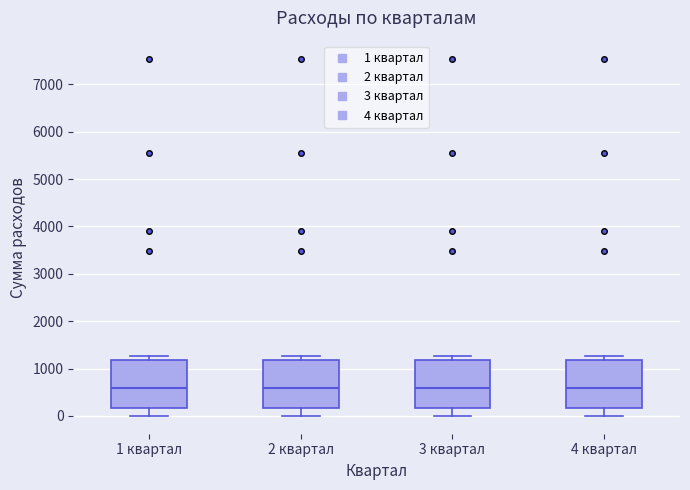

Reading left to right, read every box against the y-axis: the position of its median line, the range the box covers, and the ends of its whiskers. The values are not printed on the chart, so give them approximately, as read against the axis.

1 квартал: median 600, box 200 to 1200, whiskers 0 to 1300
2 квартал: median 600, box 200 to 1200, whiskers 0 to 1300
3 квартал: median 600, box 200 to 1200, whiskers 0 to 1300
4 квартал: median 600, box 200 to 1200, whiskers 0 to 1300